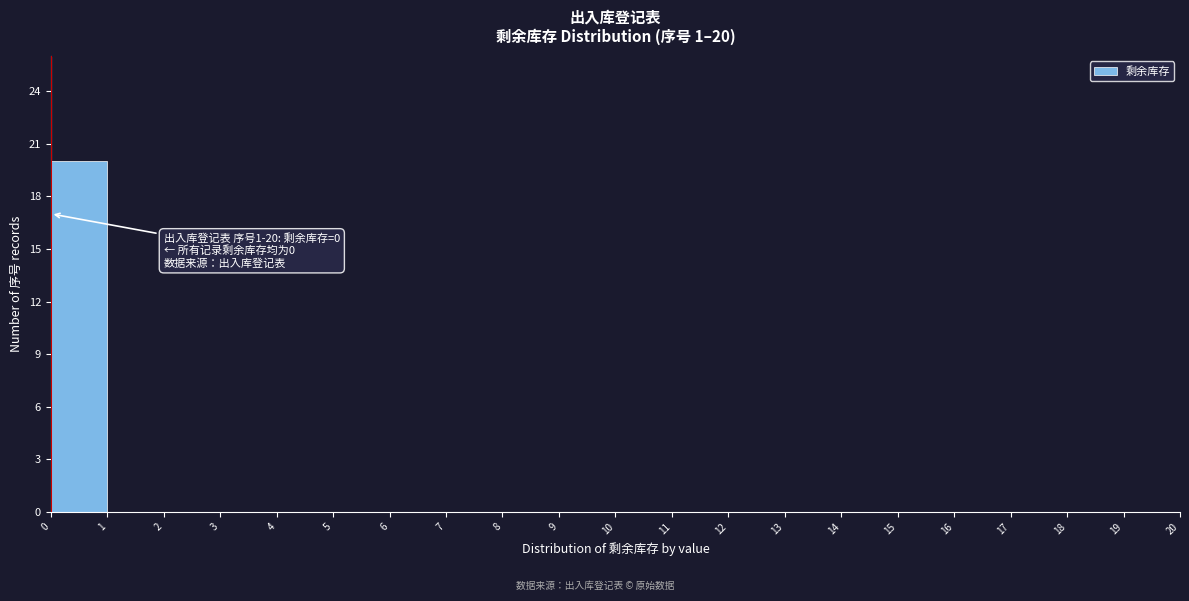

Which range on the x-axis has the tallest bar?

0 to 1